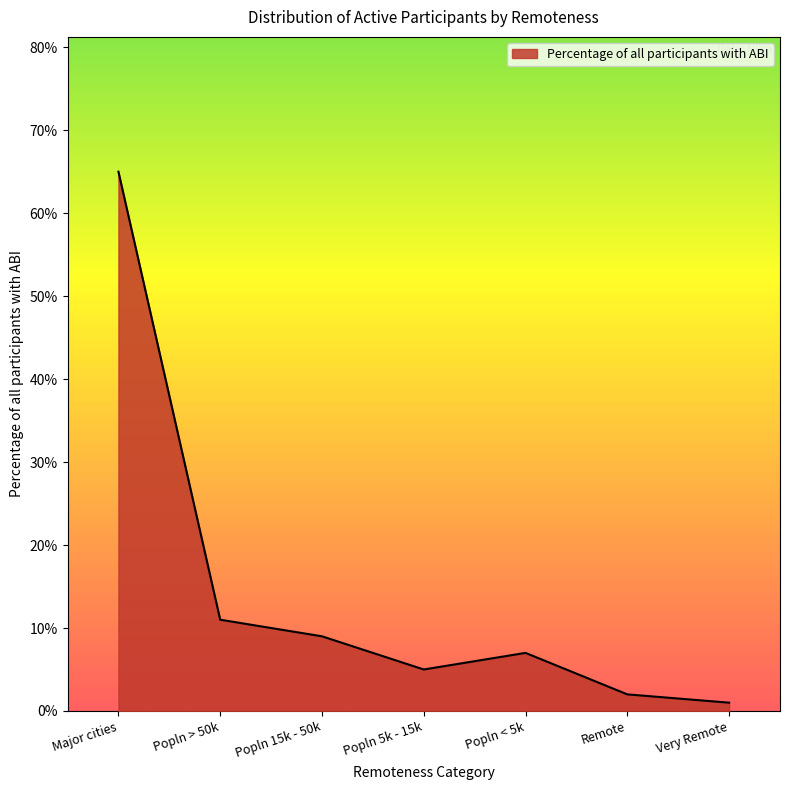

The value at Major cities is 0.1. True or false?

False